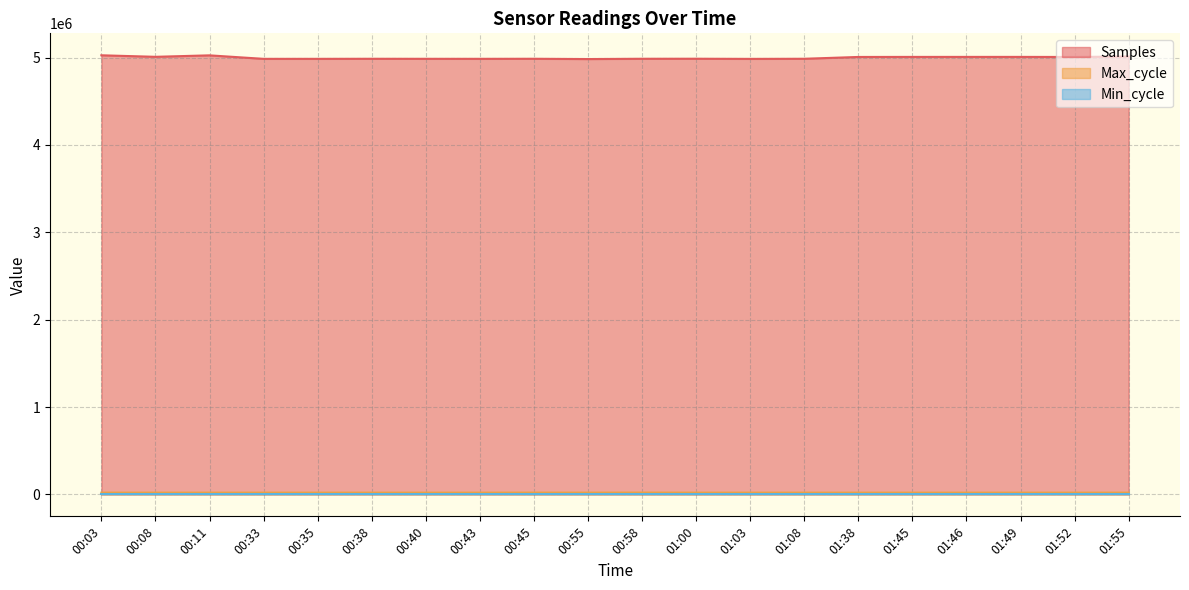

What is the sum of the Max_cycle values at 01:55 and 01:45?

39850